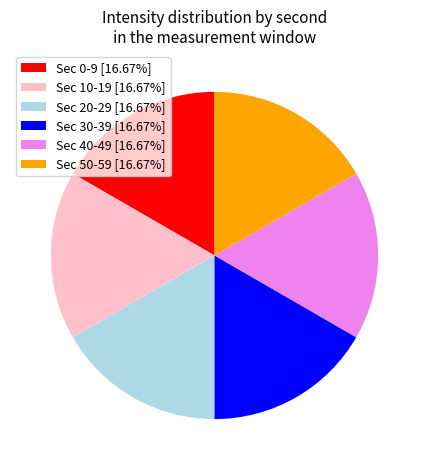

Does any single category account for the majority?

No